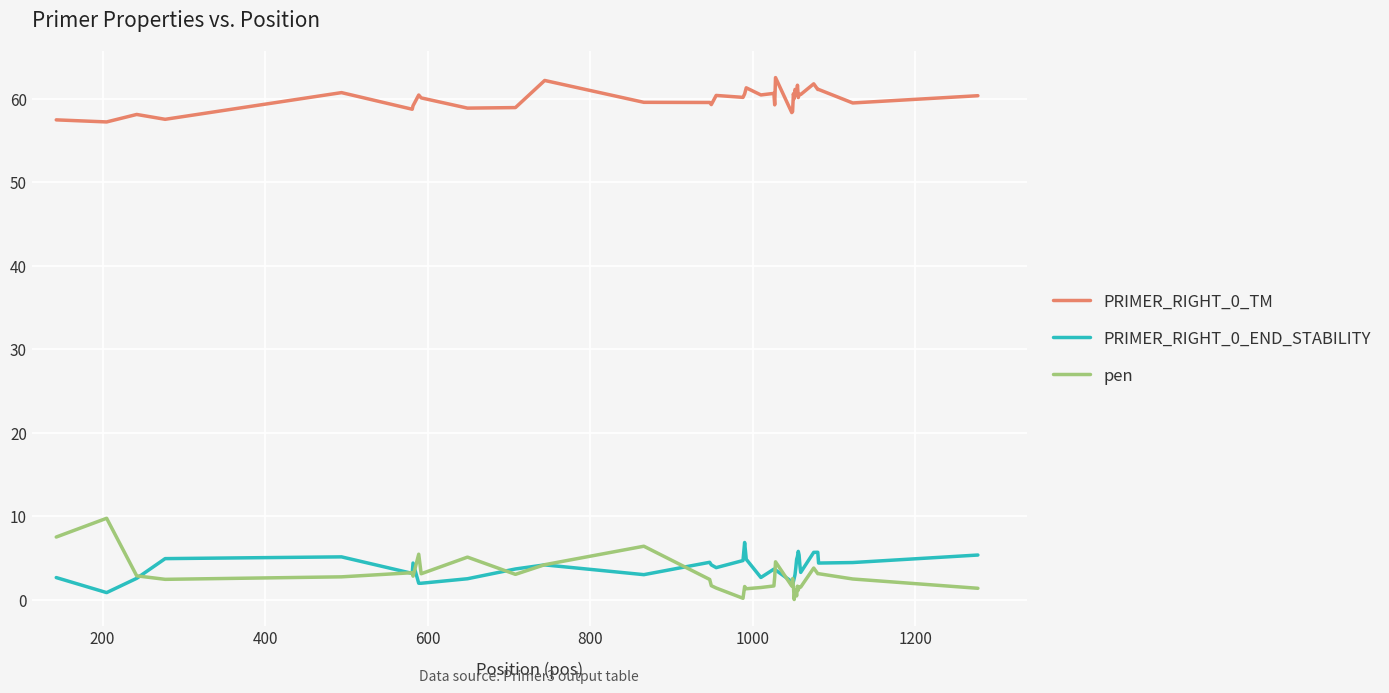

What is the lowest value of the PRIMER_RIGHT_0_TM series?

57.2